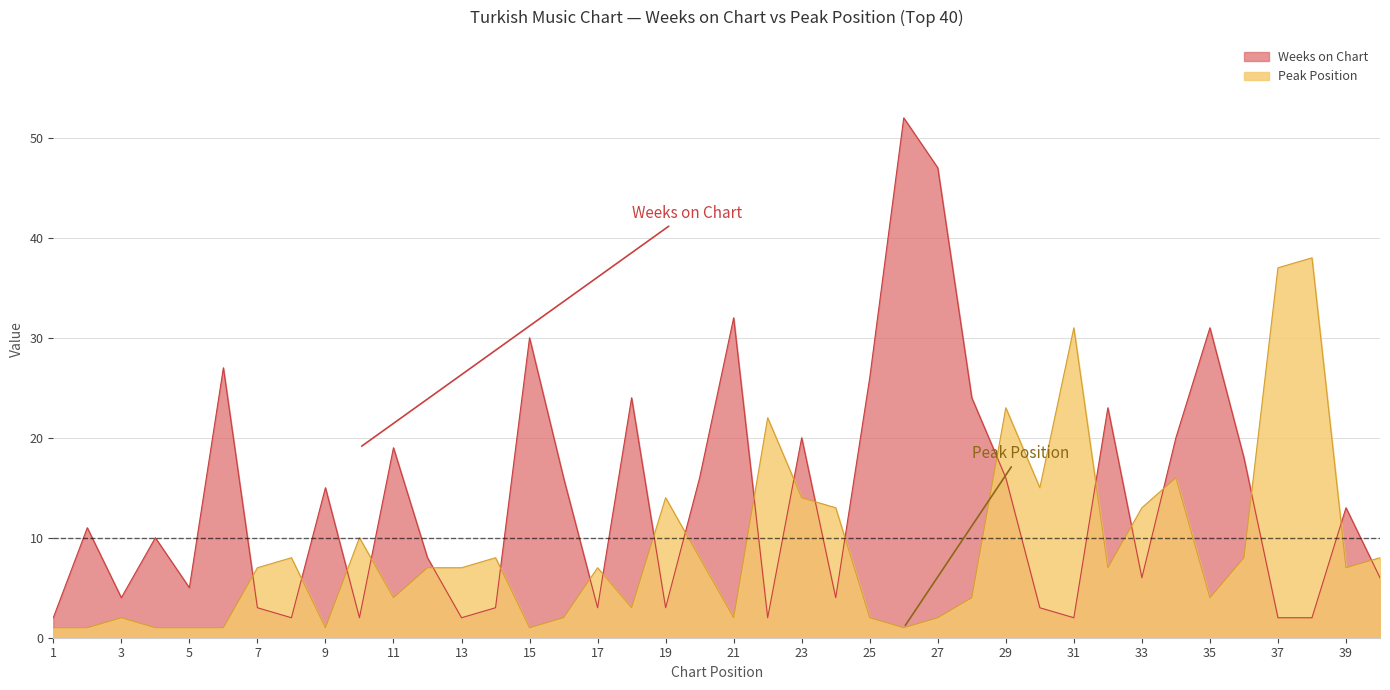

What is the difference between the Peak Position values at 1 and 35?

3